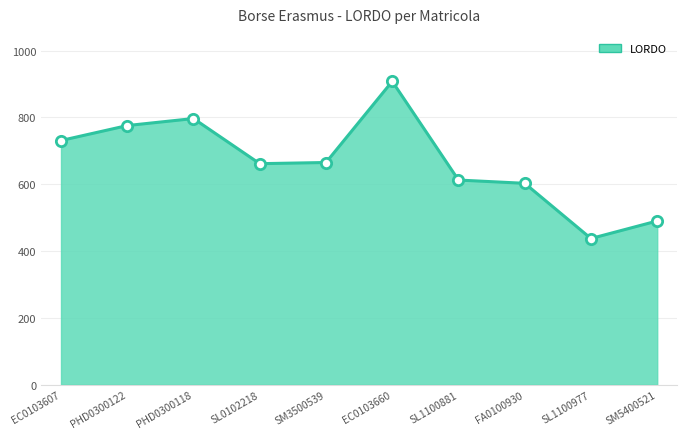

What is the change in value from SL0102218 to SL1100881?

-49.0